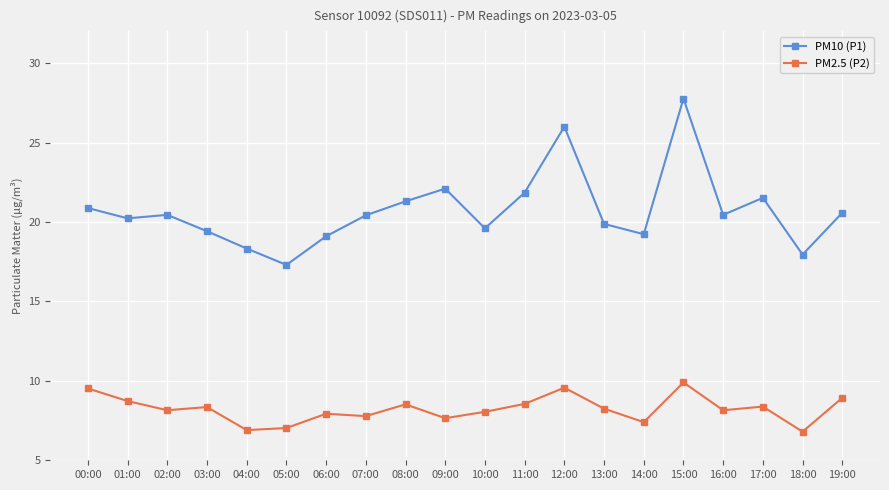

True or false: PM10 (P1) has more than 1 points higher than both neighbors.

True